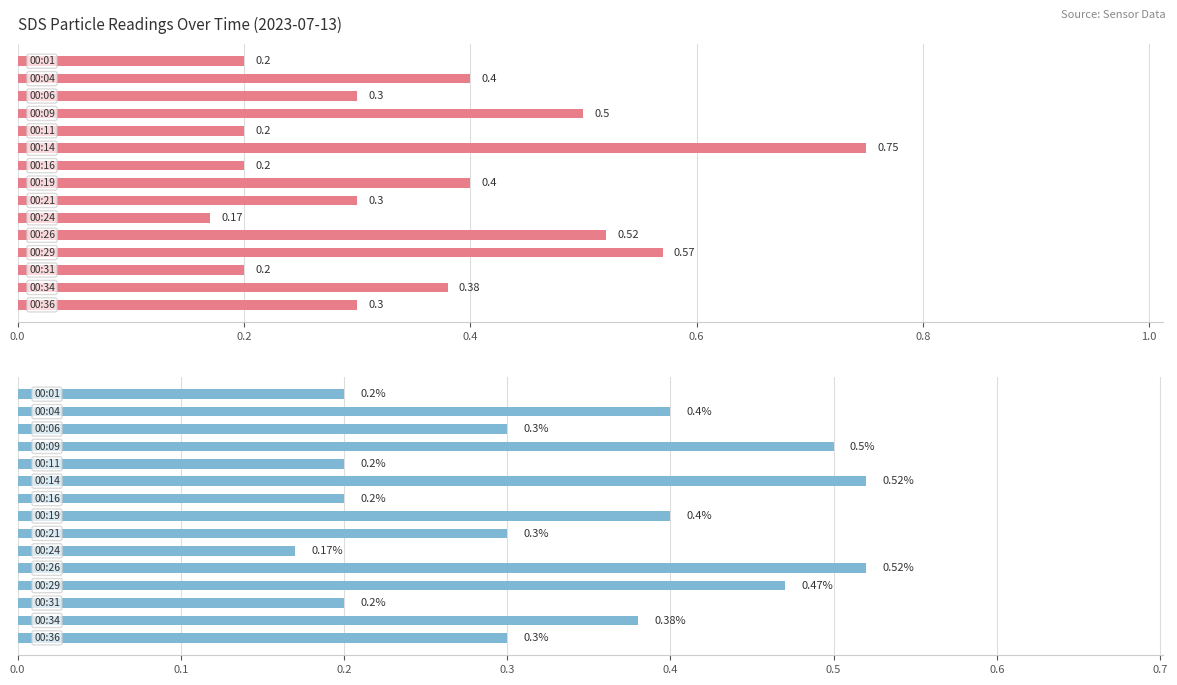

How many SDS_P2 values are between 0 and 1?

15